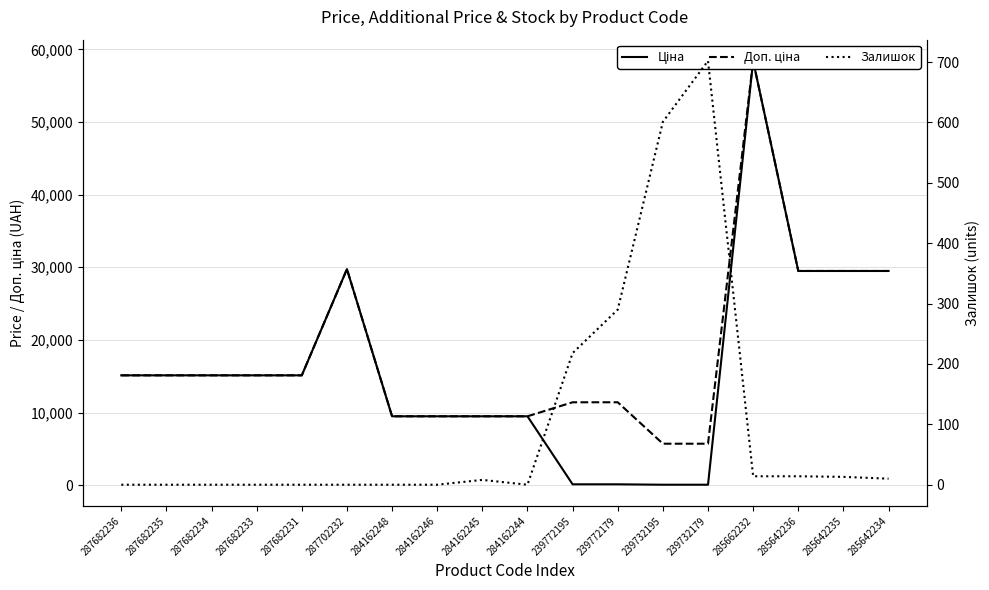

Rank the categories by Залишок value from highest to lowest.

239732179, 239732195, 239772179, 239772195, 285662232, 285642236, 285642235, 285642234, 284162245, 287682236, 287682235, 287682234, 287682233, 287682231, 287702232, 284162248, 284162246, 284162244